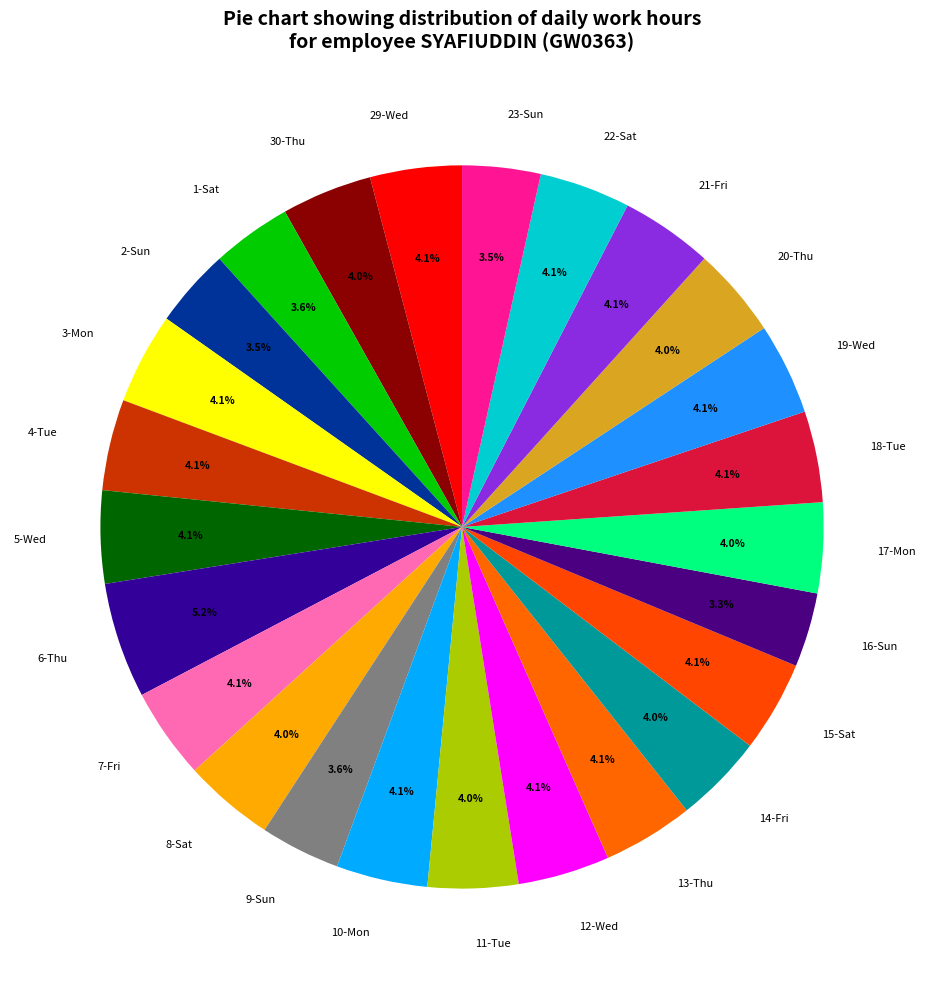

Approximately how many times larger is the value at 1-Sat compared to 19-Wed?

0.9